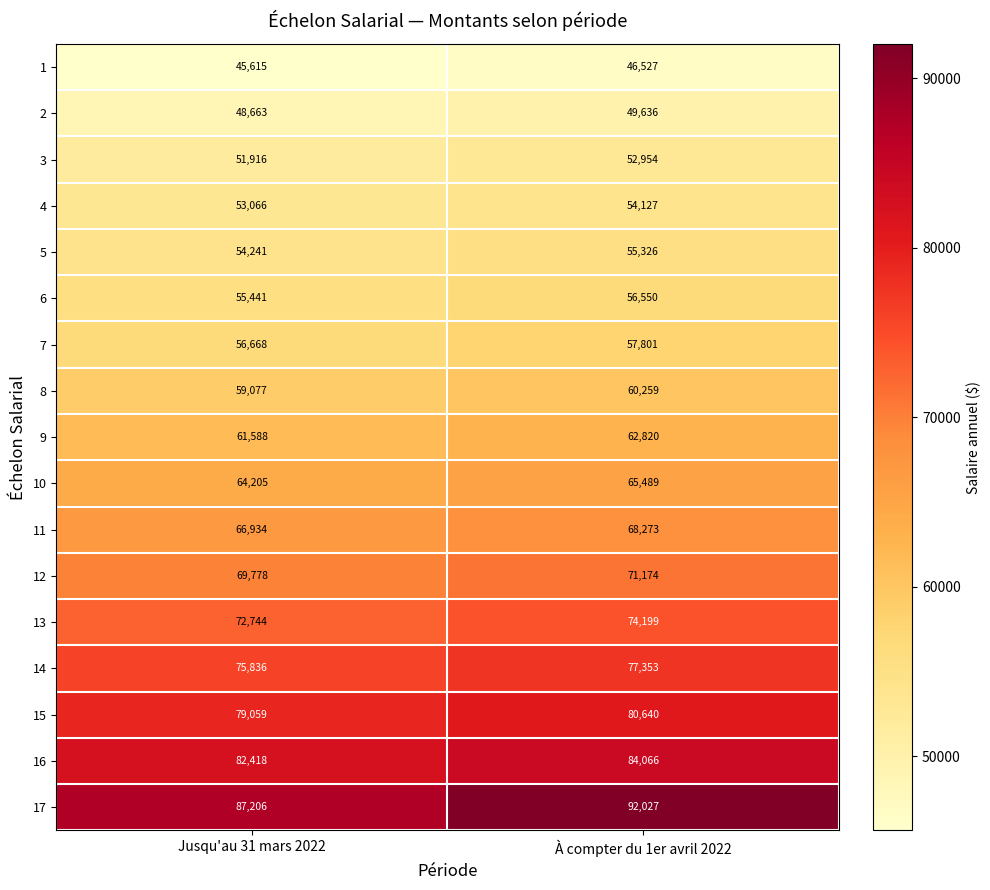

What is the difference between the maximum and minimum values in the 15 series?

1581